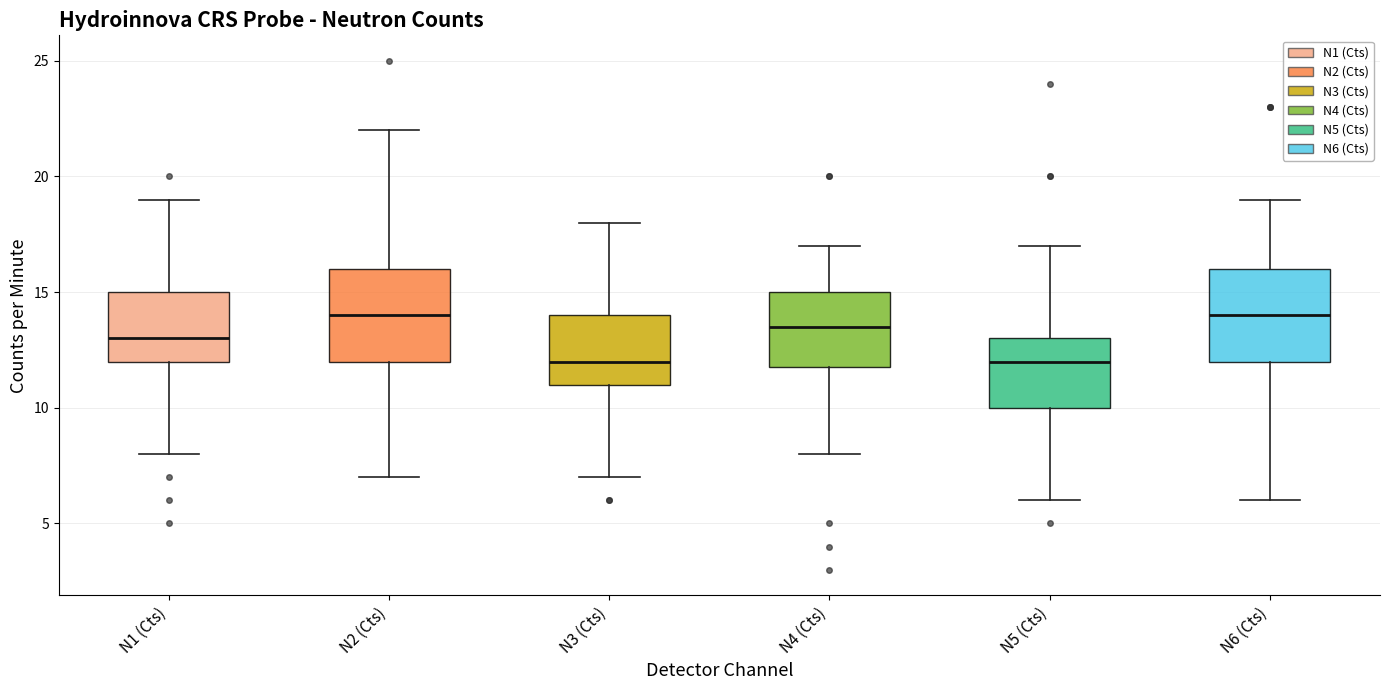

Reading left to right, read every box against the y-axis: the position of its median line, the range the box covers, and the ends of its whiskers. The values are not printed on the chart, so give them approximately, as read against the axis.

N1 (Cts): median 13.0, box 12.0 to 15.0, whiskers 8.0 to 19.0
N2 (Cts): median 14.0, box 12.0 to 16.0, whiskers 7.0 to 22.0
N3 (Cts): median 12.0, box 11.0 to 14.0, whiskers 7.0 to 18.0
N4 (Cts): median 13.5, box 12.0 to 15.0, whiskers 8.0 to 17.0
N5 (Cts): median 12.0, box 10.0 to 13.0, whiskers 6.0 to 17.0
N6 (Cts): median 14.0, box 12.0 to 16.0, whiskers 6.0 to 19.0